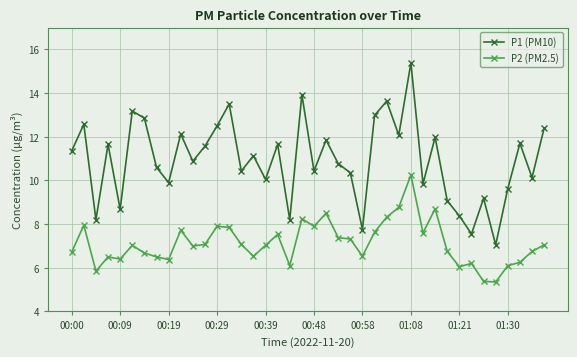

Rank the series by their average value, from lowest to highest.

P2 (PM2.5), P1 (PM10)